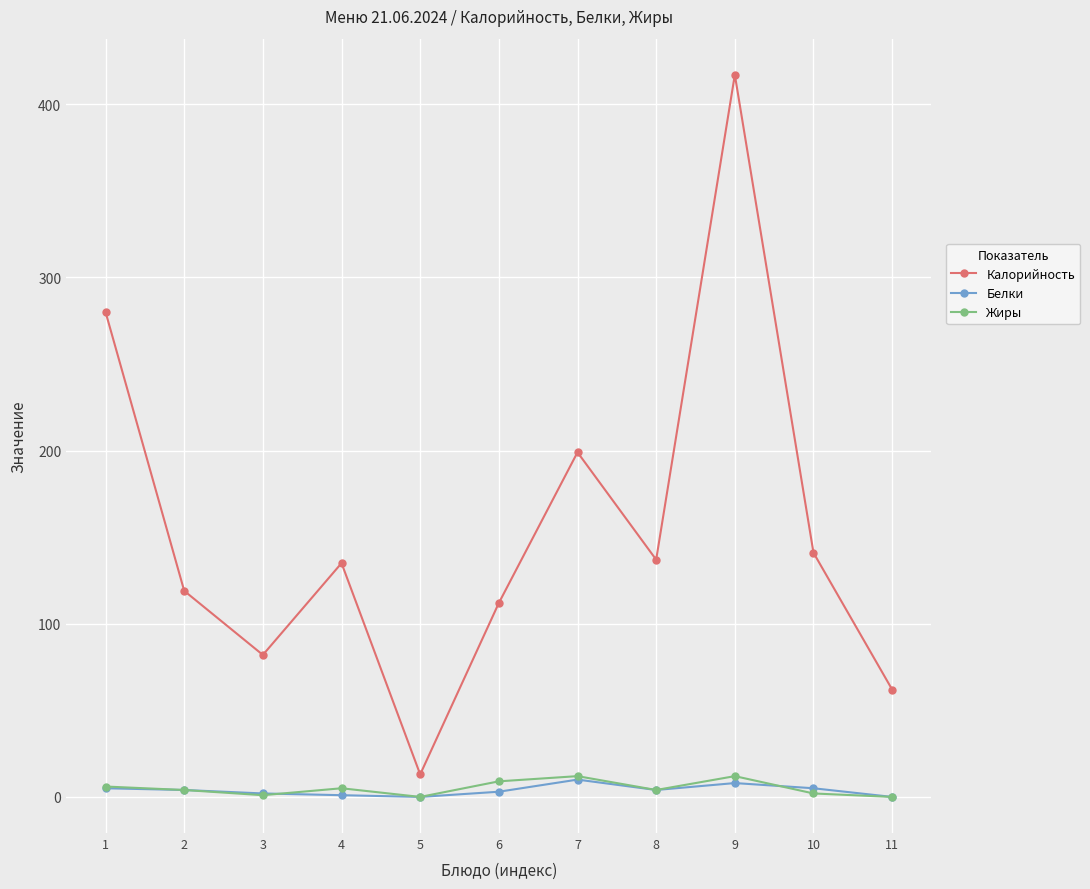

True or false: Калорийность and Жиры intersect in this chart.

False